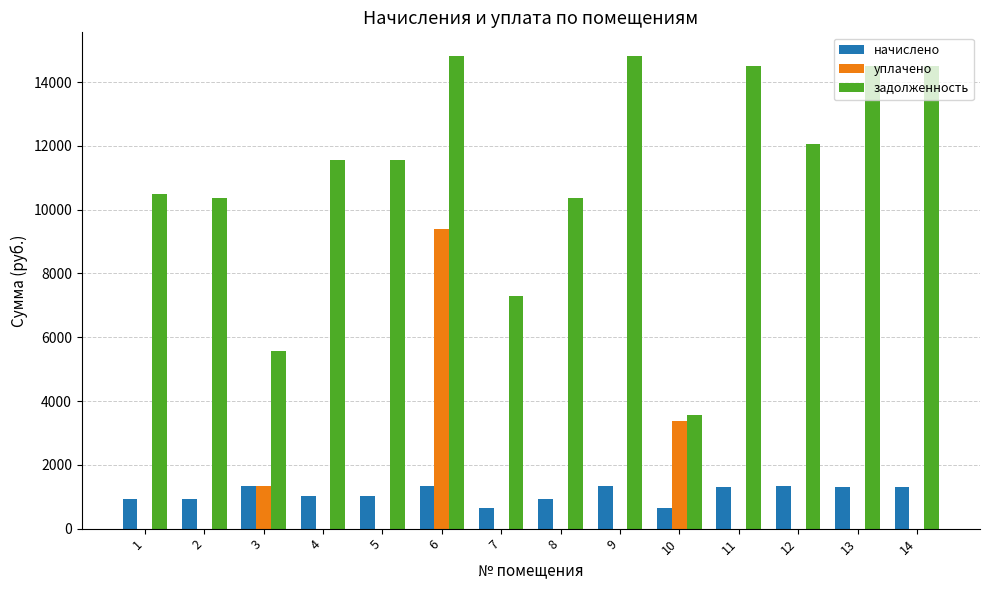

Between 6 and 7, which series saw the biggest shift?

уплачено